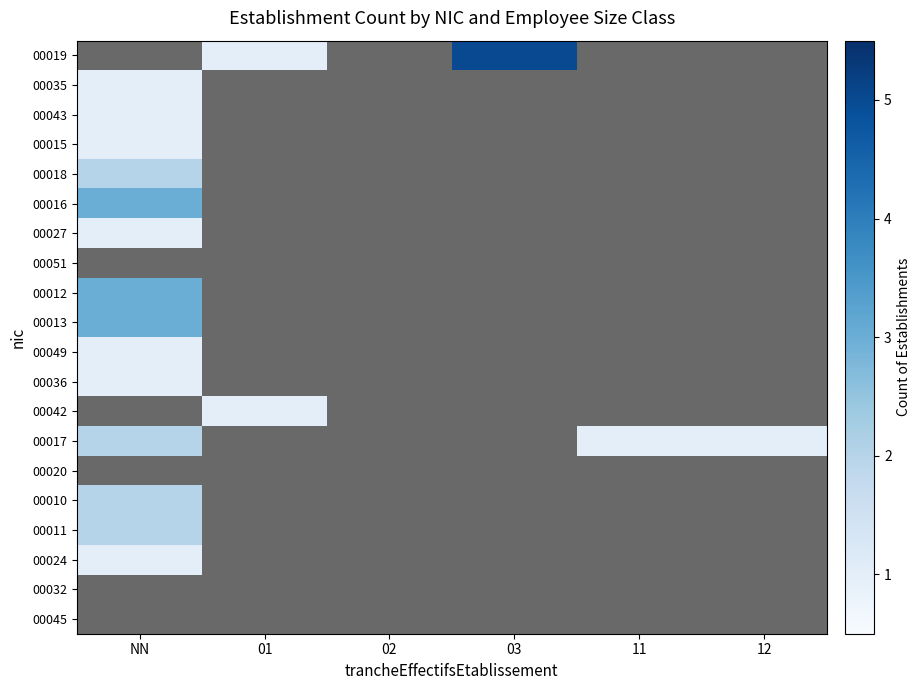

True or false: 00027 has a value of 0.3 at NN.

False